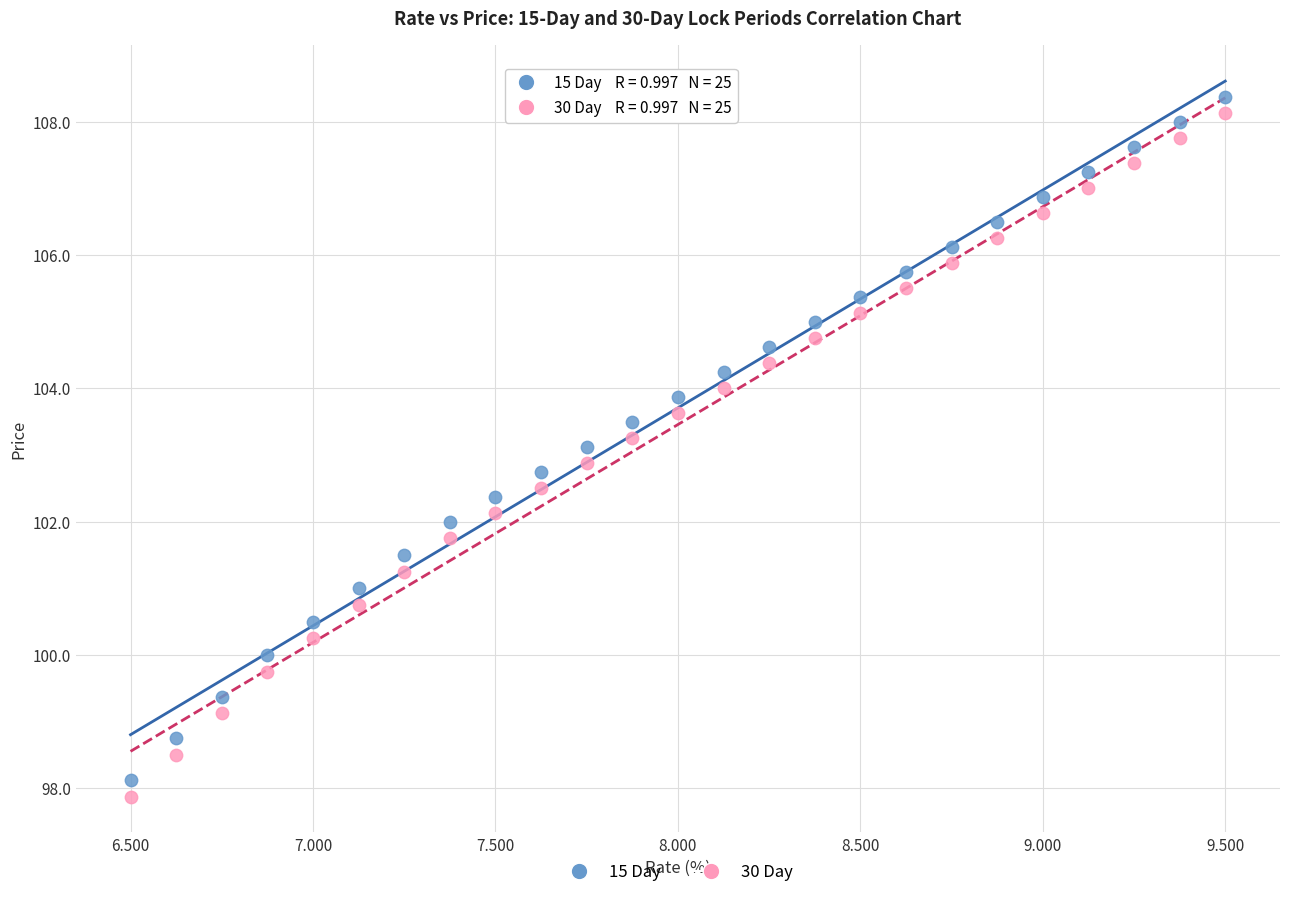

Across all data points, what is the range of X values (max minus min)?

3.0